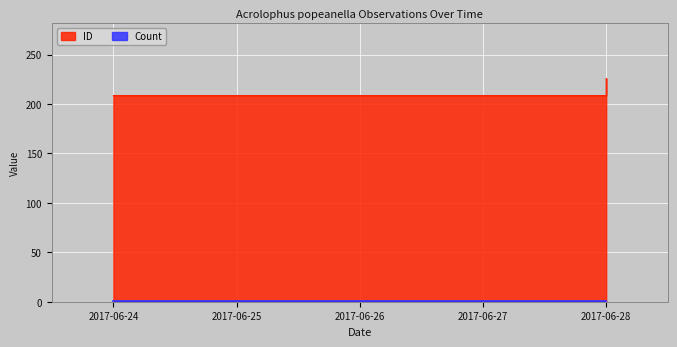

Is it true that the value at 2017-06-28 is 225.7?

True